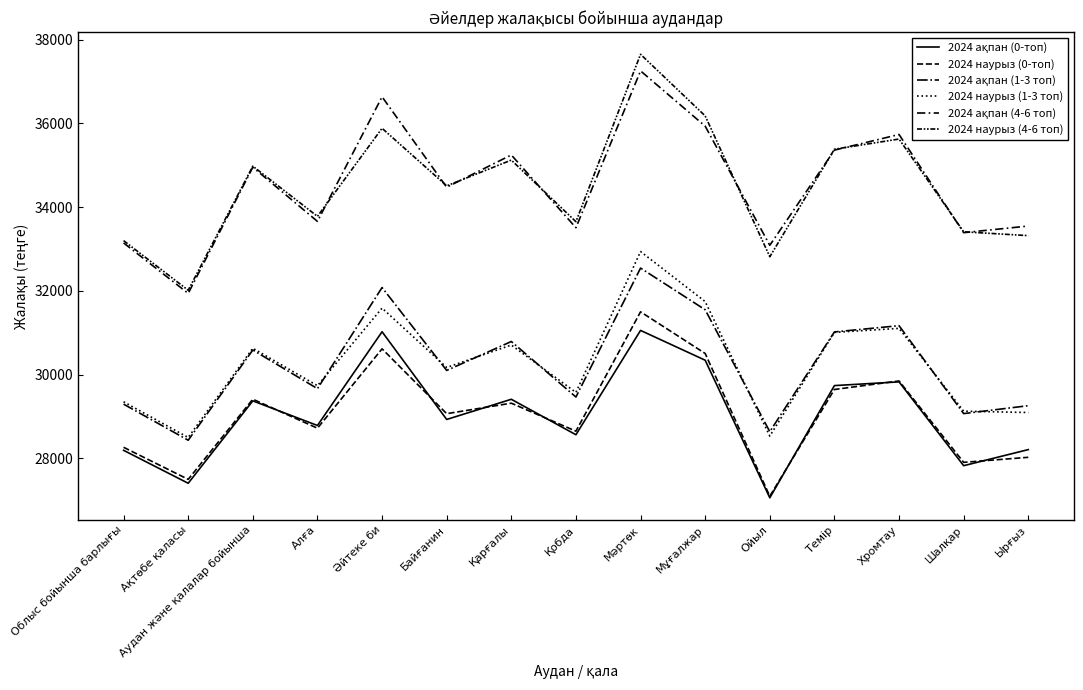

True or false: 2024 наурыз (1-3 топ) has a value of 30630 at Аудан және қалалар бойынша.

True